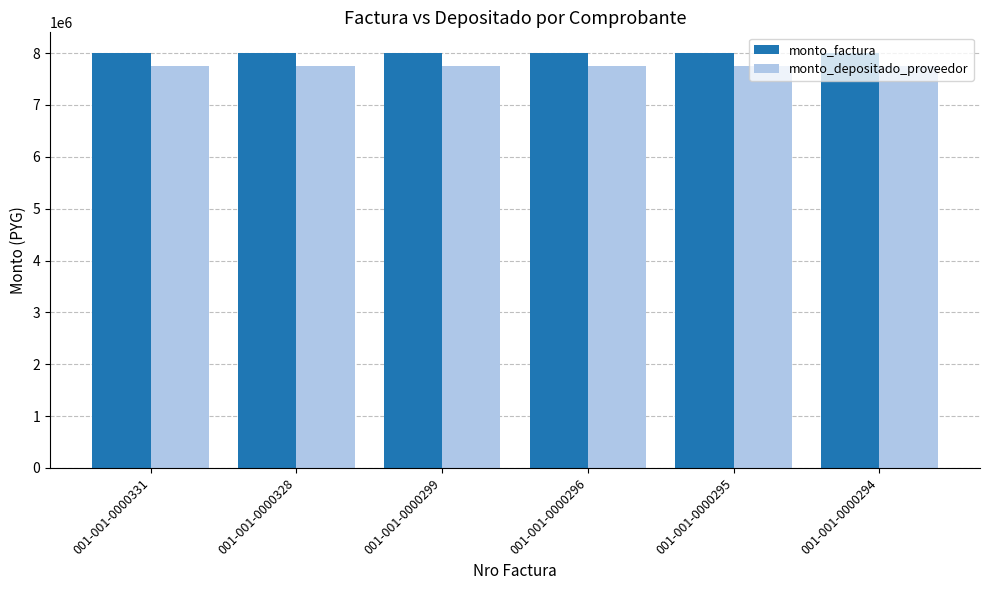

List the series in order of their peak value, highest first.

monto_factura, monto_depositado_proveedor